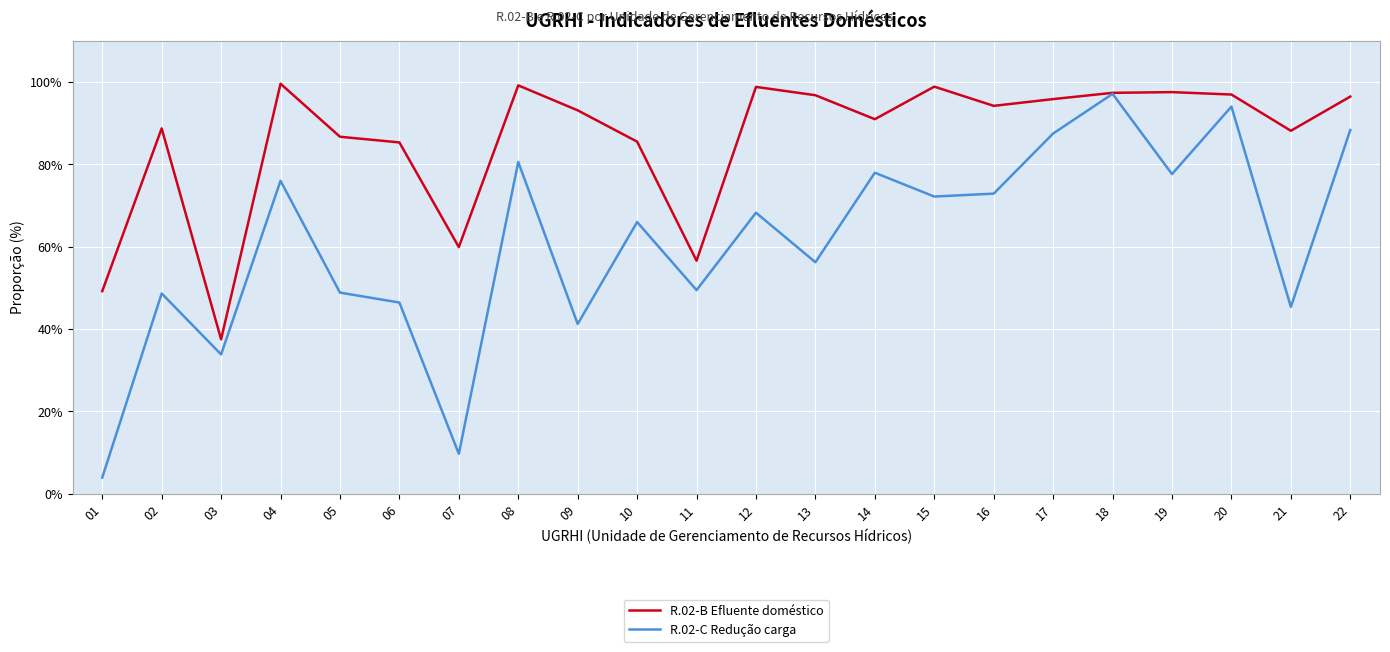

Which series changed the most between 08 and 11?

R.02-B Efluente doméstico